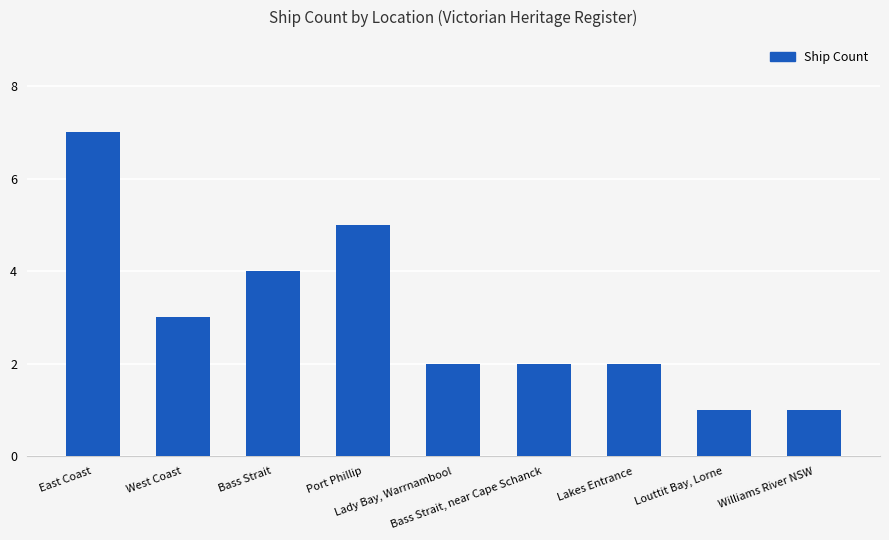

What is the difference between the maximum and minimum values?

6